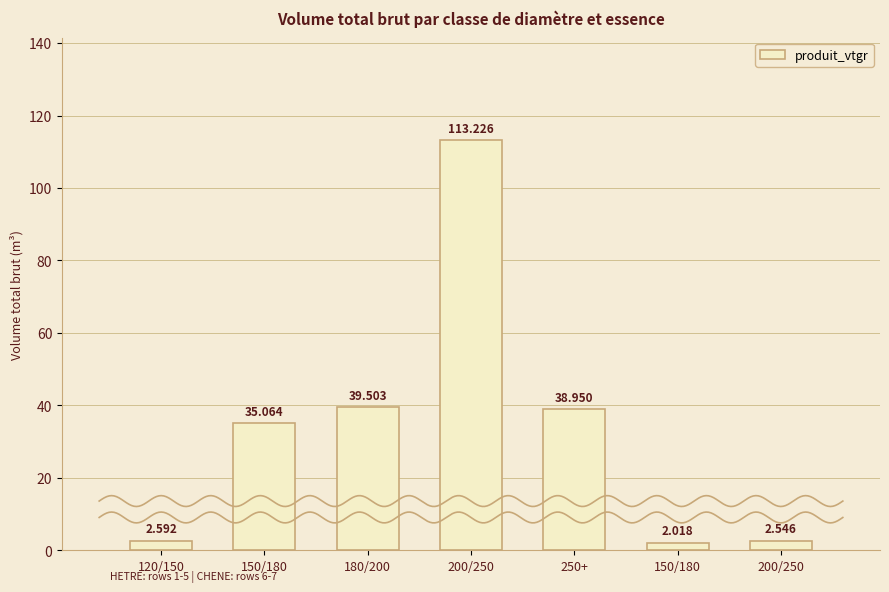

Rank the categories by value from highest to lowest.

200/250, 180/200, 250+, 150/180, 120/150, 200/250, 150/180